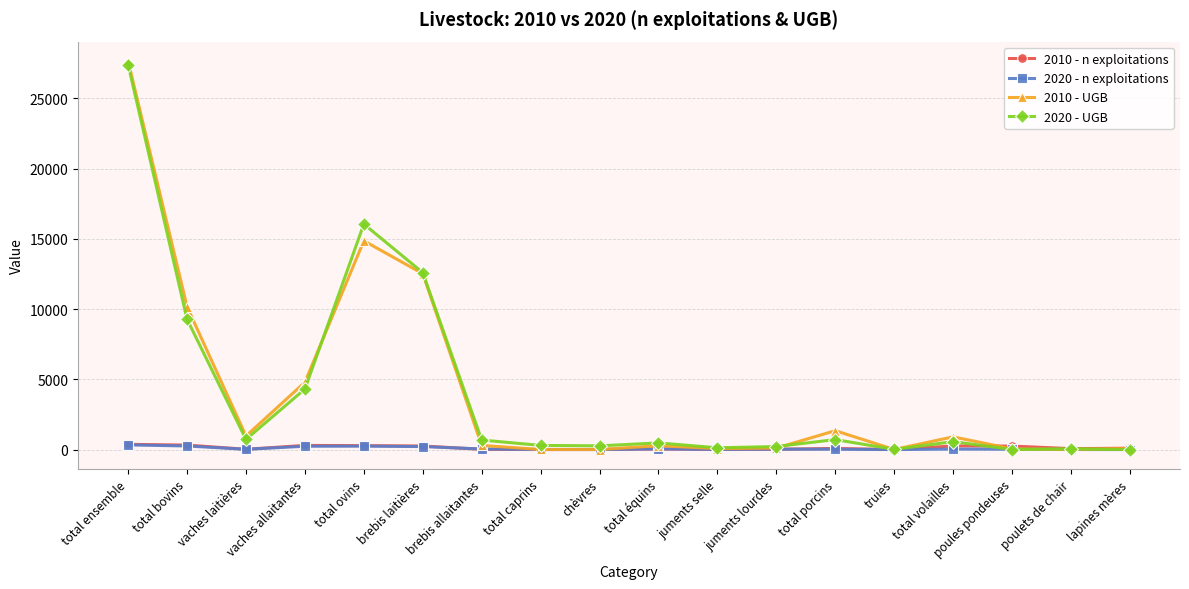

What is the difference between the maximum and minimum values in the 2020 - UGB series?

27390.8